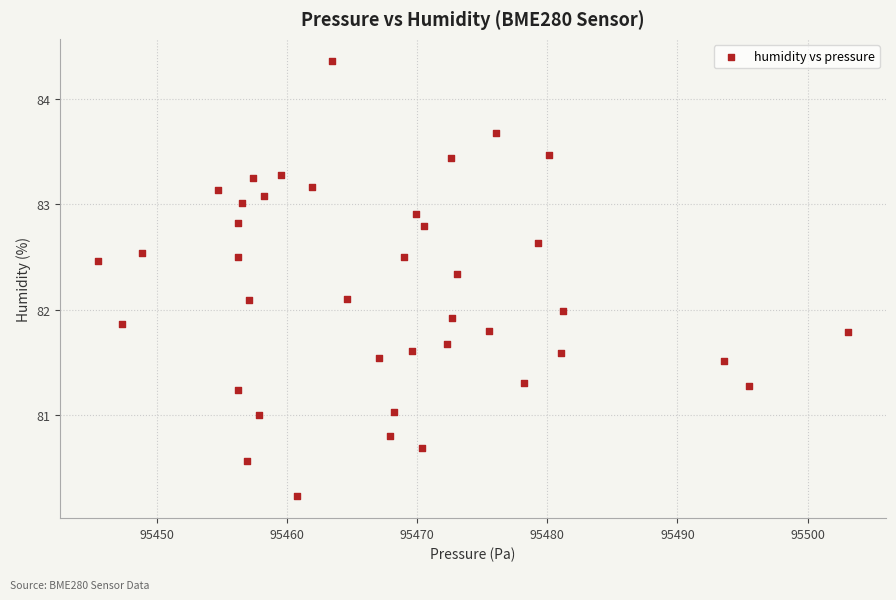

What is the range of Y values (max minus min)?

4.1